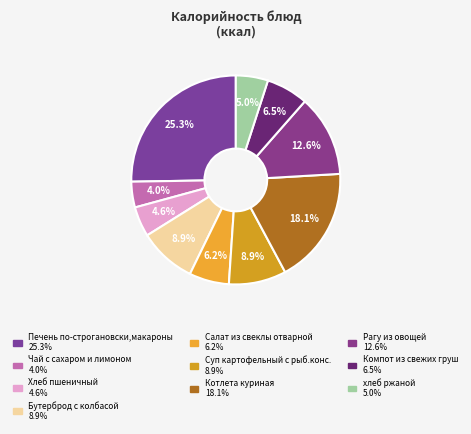

Does Котлета куриная account for over 50% of the chart?

No